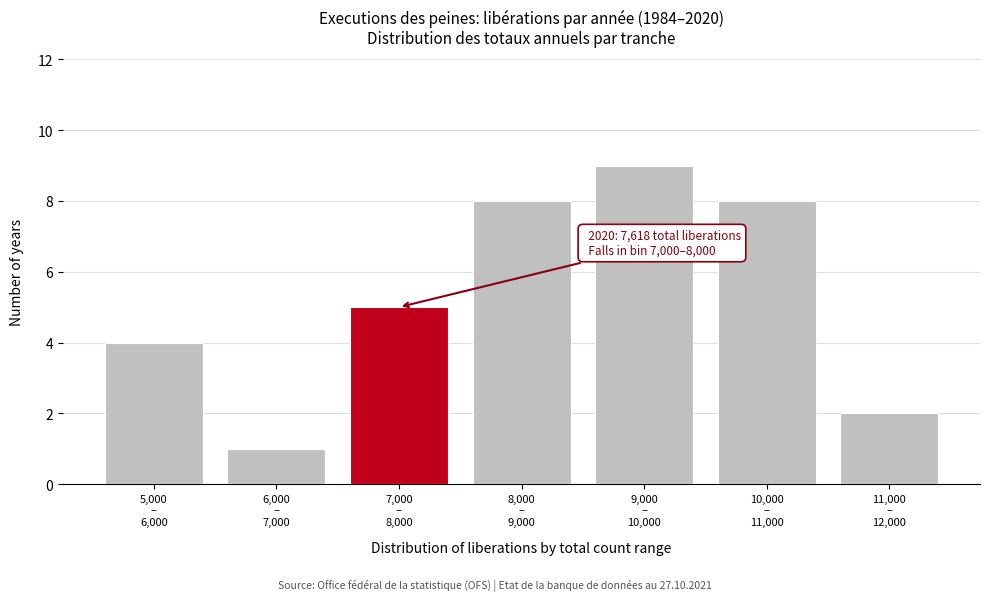

Reading left to right, what are all the values shown in this chart?

4	1	5	8	9	8	2